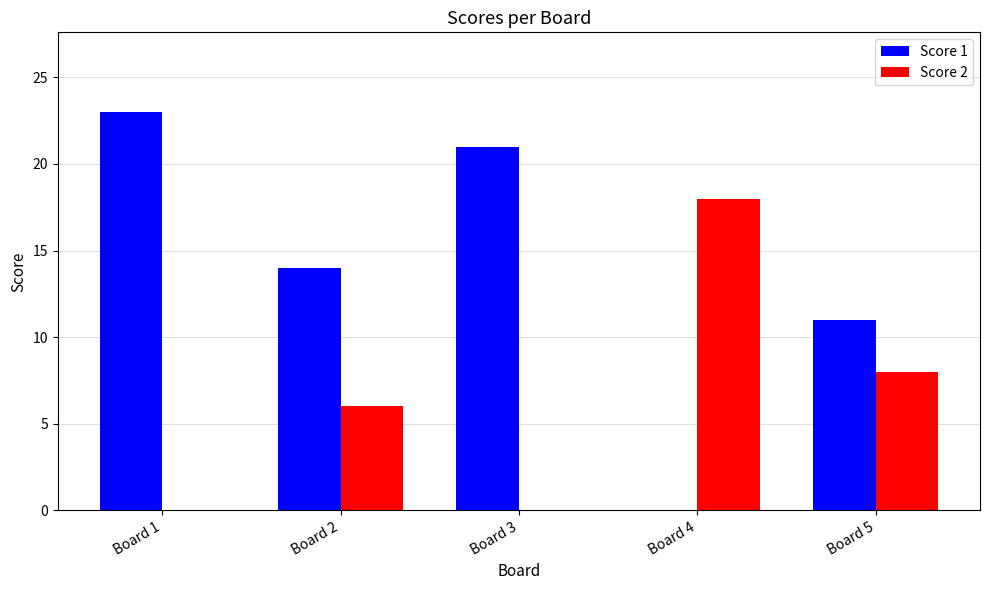

What is the sum of the Score 2 values at Board 5 and Board 1?

8